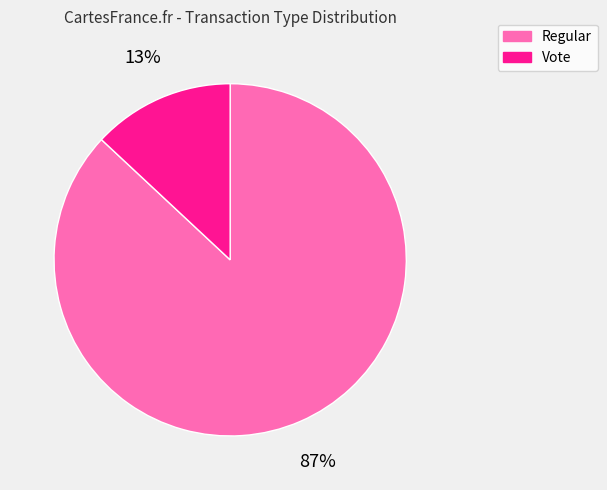

To the nearest percent, what is the difference between the largest and smallest slice percentages?

74%